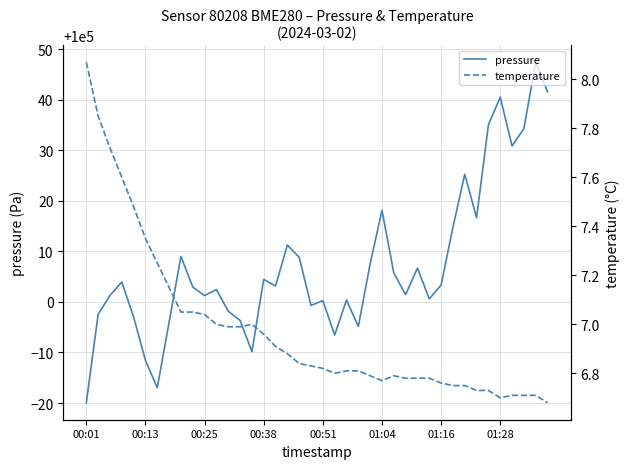

List the series in order of their peak value, lowest first.

temperature, pressure